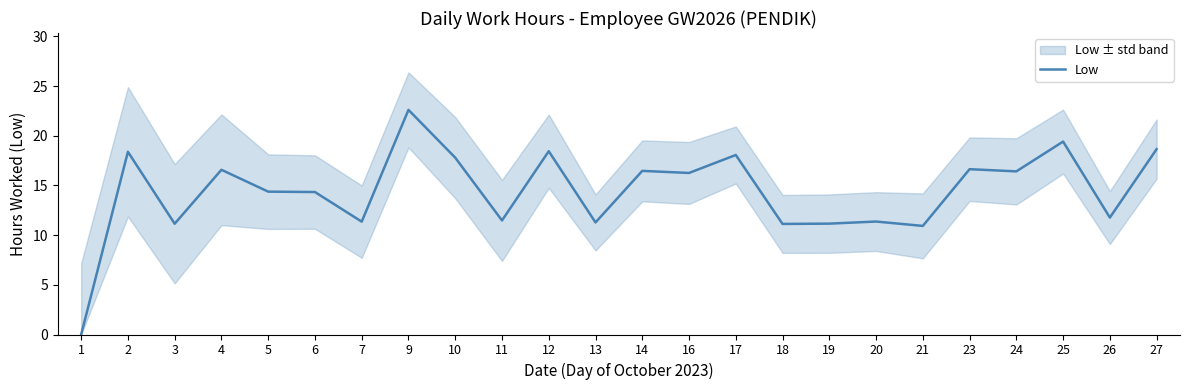

What is the average value?

14.4